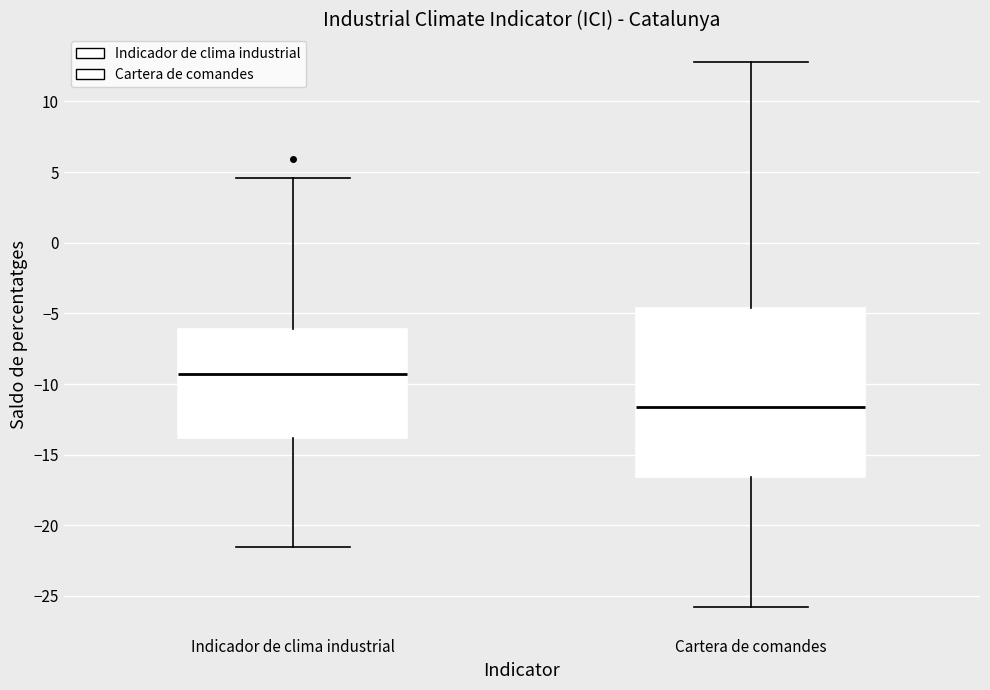

Where is the upper edge of the box for Cartera de comandes on the y-axis? The values are not printed on the chart, so give them approximately, as read against the axis.

-4.5